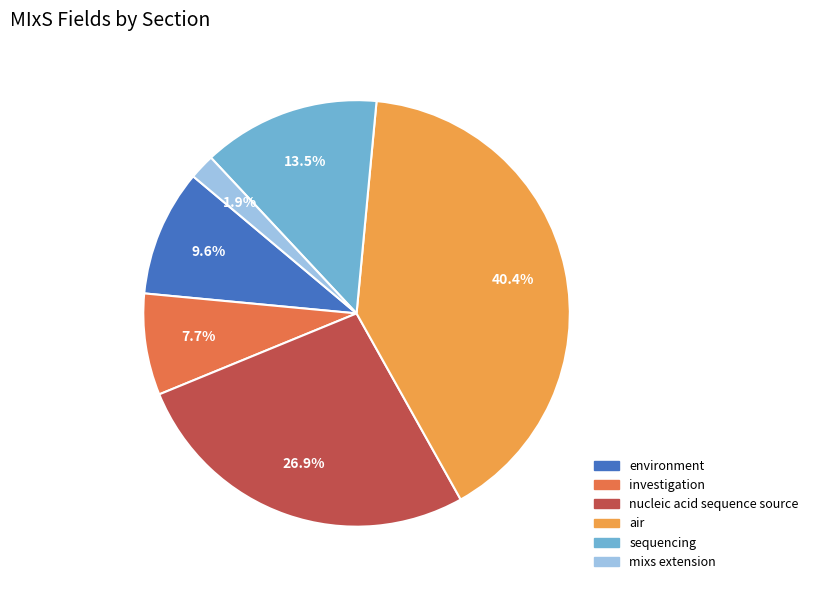

What percentage is the nucleic acid sequence source slice, to the nearest percent?

27%